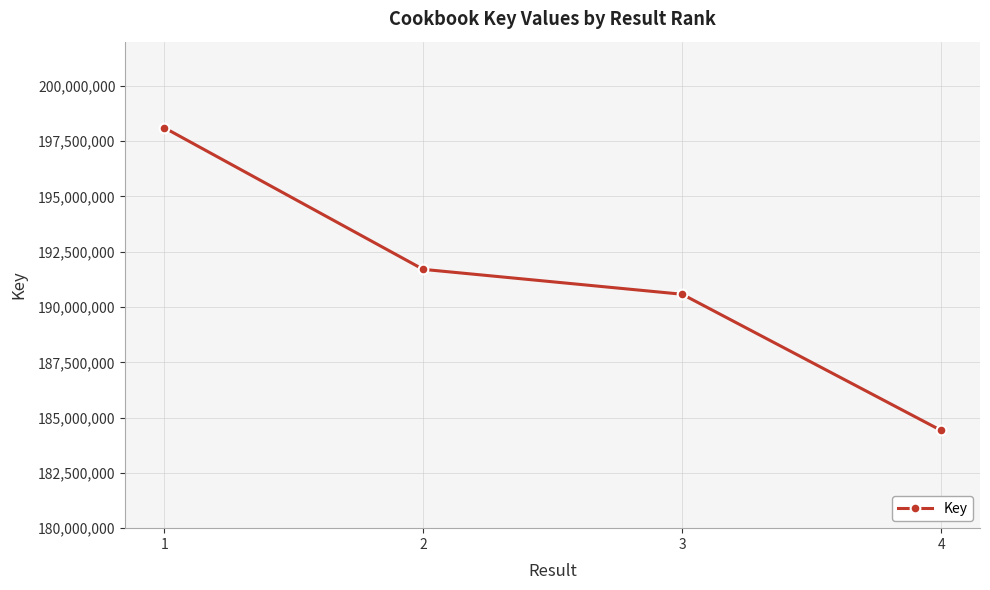

What is the value of the 3rd point from the left?

190577731